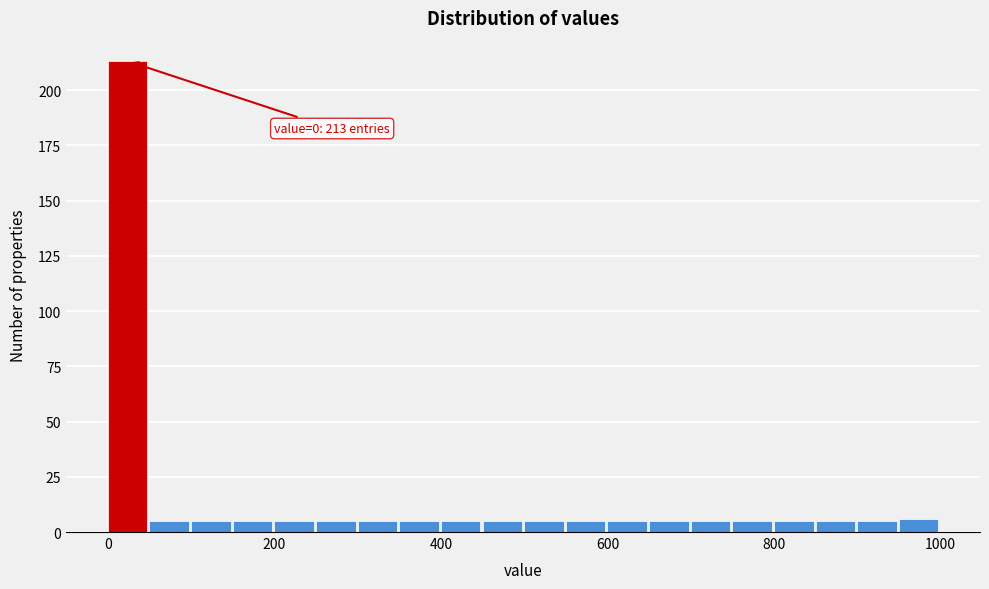

Around what value on the x-axis is the tallest bar? Give the approximate position of its centre, as read against the axis.

20